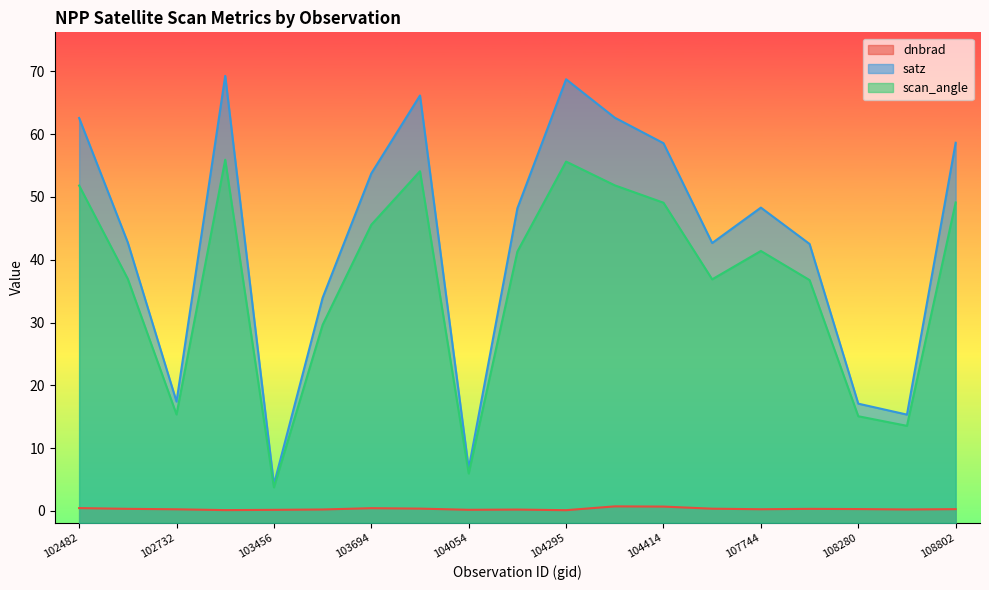

At which category does the chart reach its peak across all series?

103210